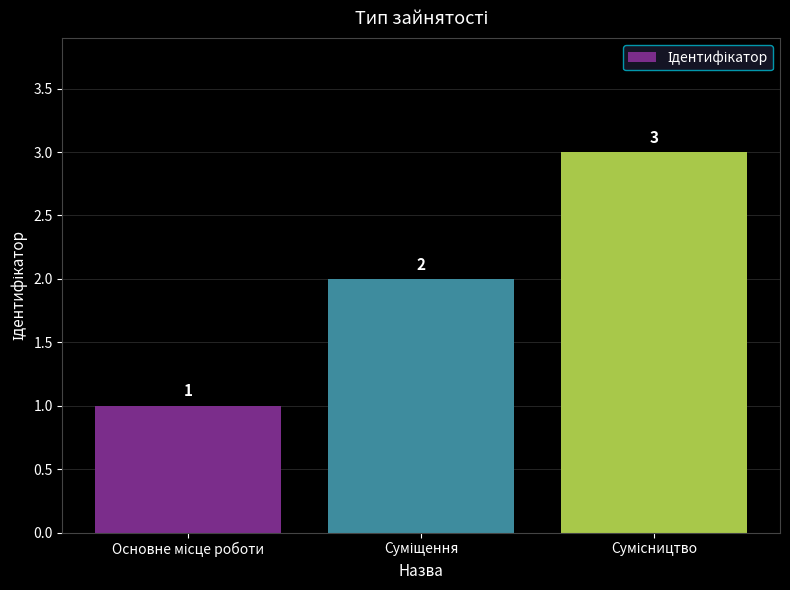

Reading left to right, what are all the values shown in this chart?

1	2	3